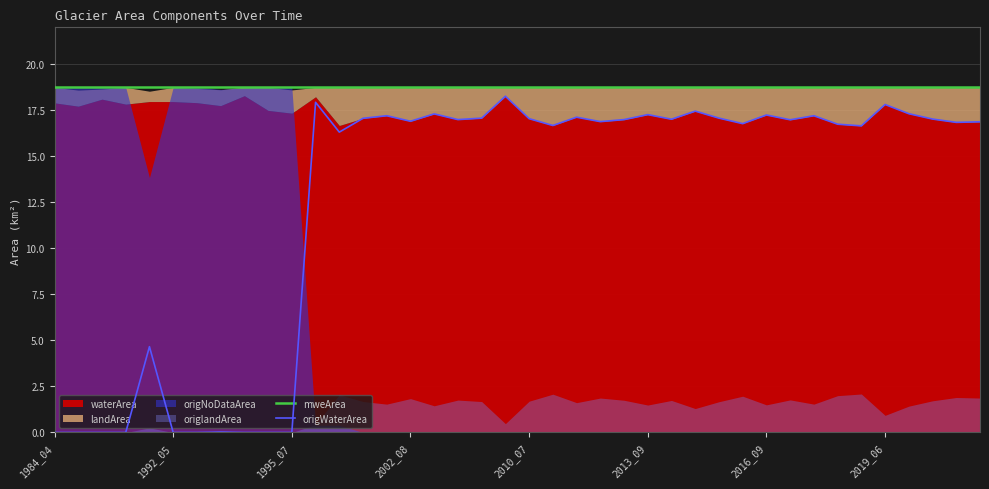

How many values in the origWaterArea series exceed 16?

29